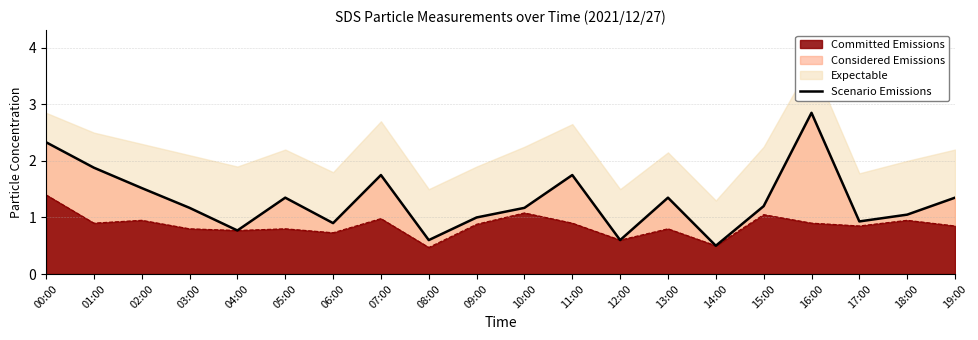

Does the chart have visible grid lines?

Yes